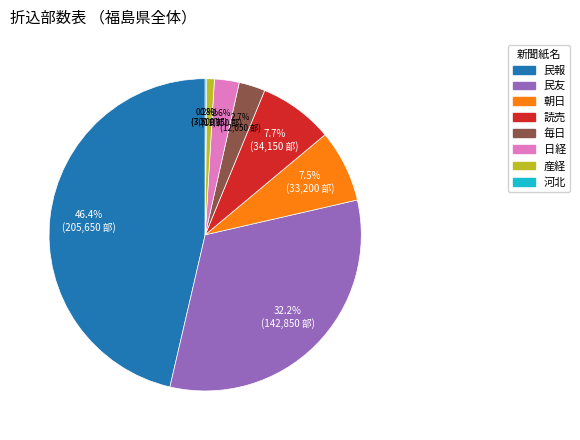

Between 日経 and 朝日, which is larger?

朝日